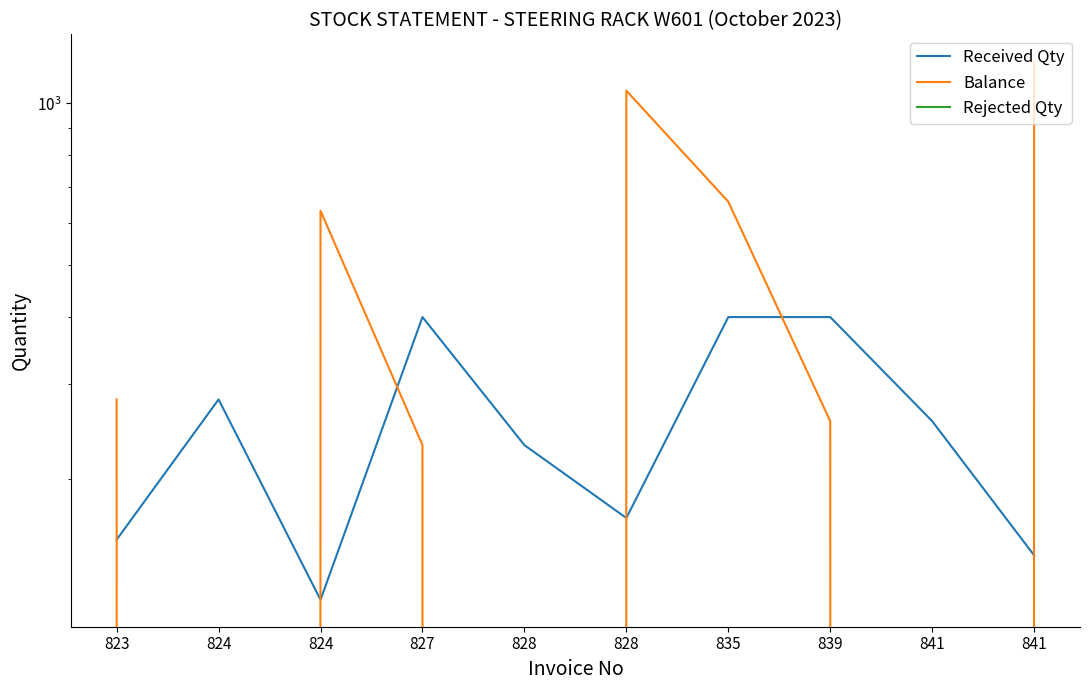

The Received Qty series shows 400 at 827. True or false?

True